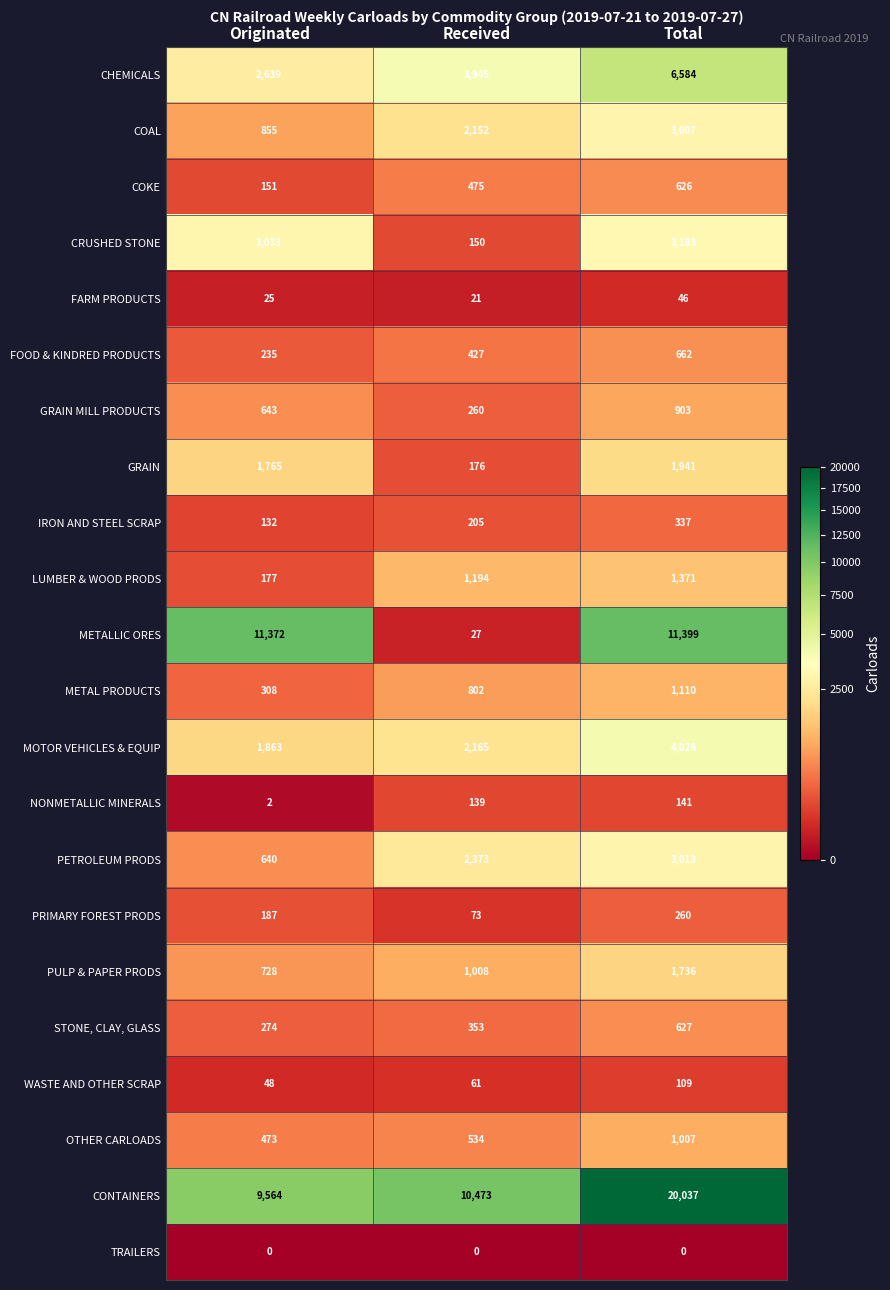

What is the highest value of the STONE, CLAY, GLASS series?

627